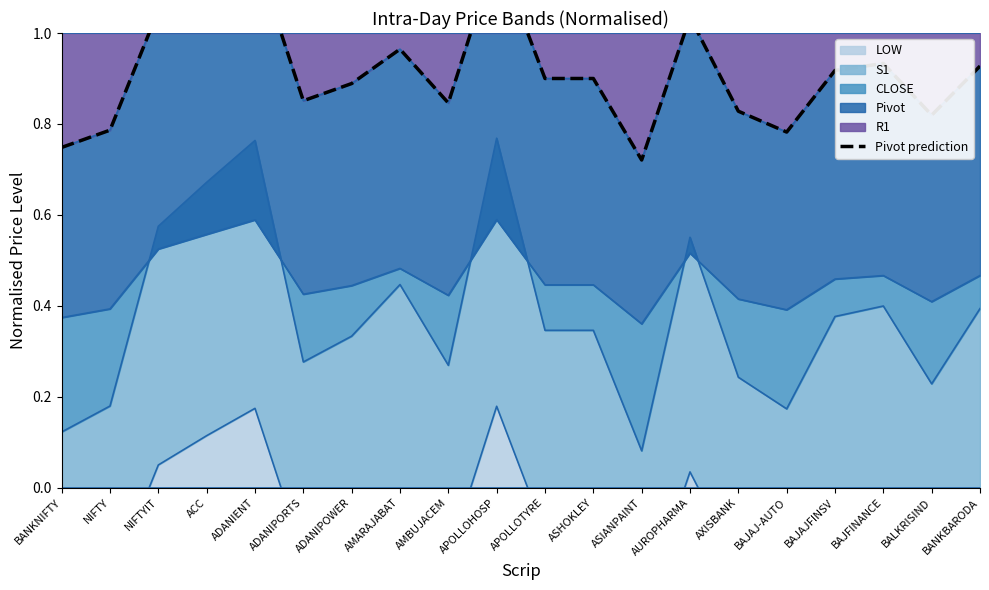

Reading left to right, list all the values displayed in this chart.

BANKNIFTY=0.7	NIFTY=0.8	NIFTYIT=1.1	ACC=1.1	ADANIENT=1.2	ADANIPORTS=0.9	ADANIPOWER=0.9	AMARAJABAT=1.0	AMBUJACEM=0.8	APOLLOHOSP=1.2	APOLLOTYRE=0.9	ASHOKLEY=0.9	ASIANPAINT=0.7	AUROPHARMA=1.0	AXISBANK=0.8	BAJAJ-AUTO=0.8	BAJAJFINSV=0.9	BAJFINANCE=0.9	BALKRISIND=0.8	BANKBARODA=0.9